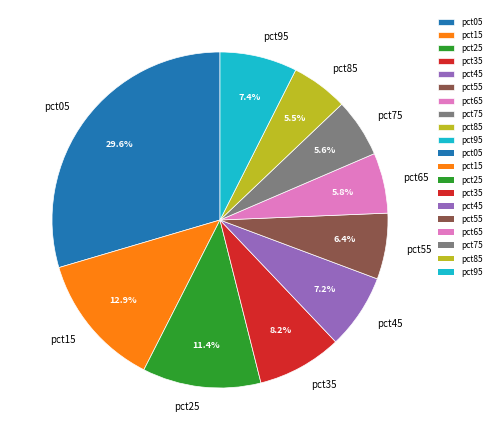

True or false: pct95 accounts for 1% of the total.

False